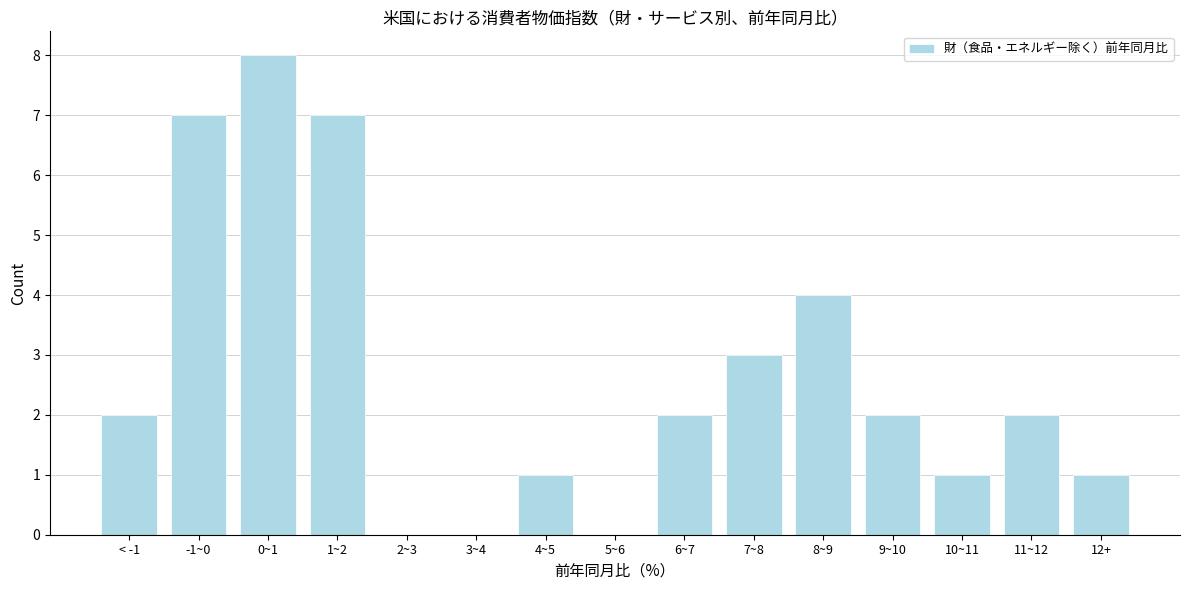

Reading left to right, what are all the values shown in this chart?

< -1=2	-1~0=7	0~1=8	1~2=7	2~3=0	3~4=0	4~5=1	5~6=0	6~7=2	7~8=3	8~9=4	9~10=2	10~11=1	11~12=2	12+=1